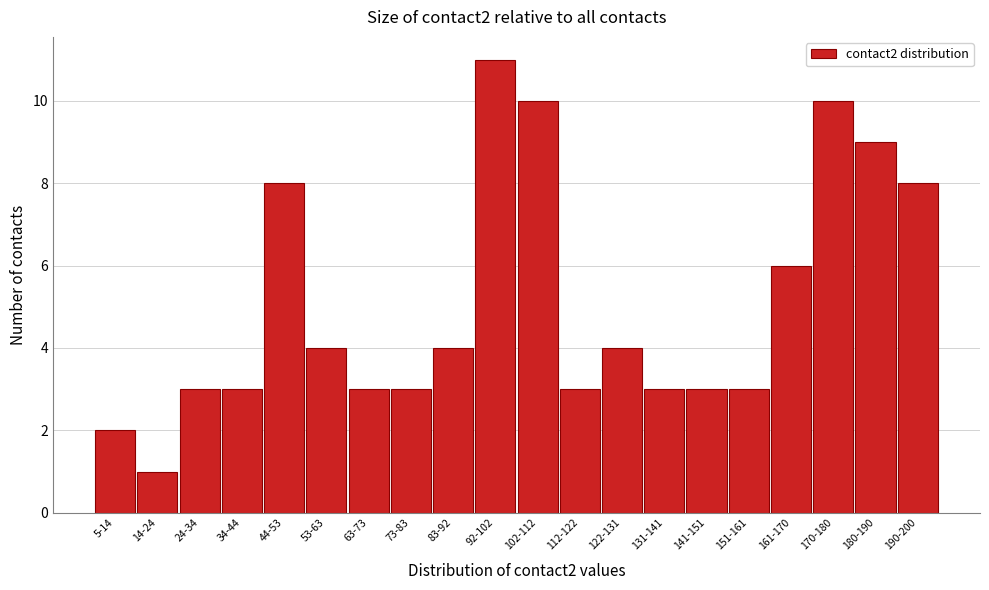

Reading left to right, what are all the values shown in this chart?

5-14=2	14-24=1	24-34=3	34-44=3	44-53=8	53-63=4	63-73=3	73-83=3	83-92=4	92-102=11	102-112=10	112-122=3	122-131=4	131-141=3	141-151=3	151-161=3	161-170=6	170-180=10	180-190=9	190-200=8